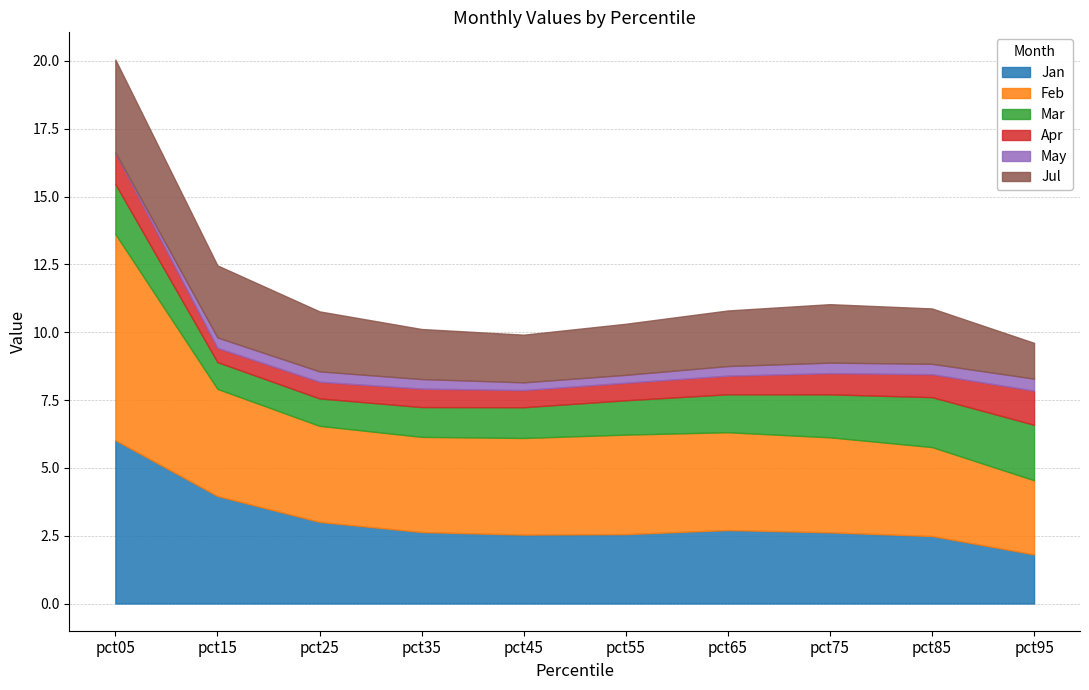

Is it true that Apr equals 1.3 at pct95?

True